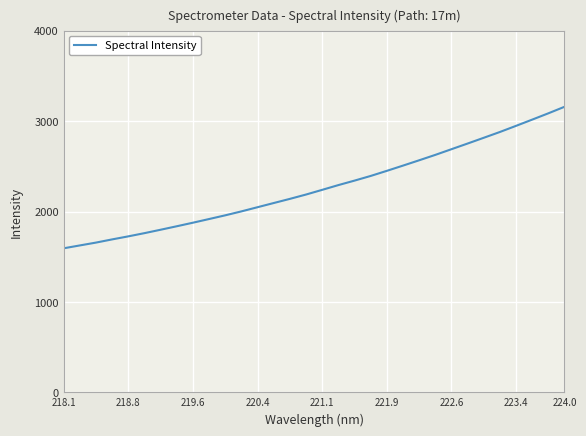

Reading left to right, list all the values displayed in this chart.

1593.0	1624.7	1656.1	1691.5	1725.1	1760.7	1798.5	1837.0	1876.3	1917.0	1958.0	2001.6	2047.8	2094.0	2140.0	2188.0	2239.9	2292.4	2341.9	2393.5	2450.0	2507.9	2566.7	2626.4	2689.2	2751.9	2815.5	2879.7	2947.4	3016.3	3086.0	3158.1